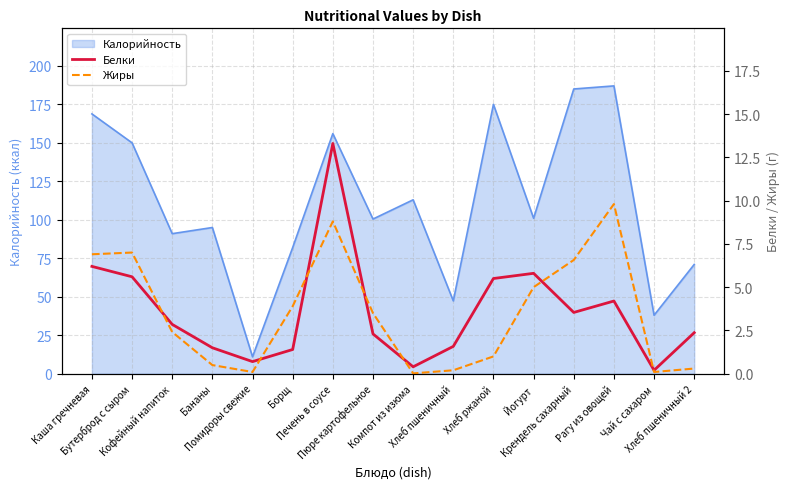

Between Каша гречневая and Бананы, which series saw the biggest shift?

Жиры